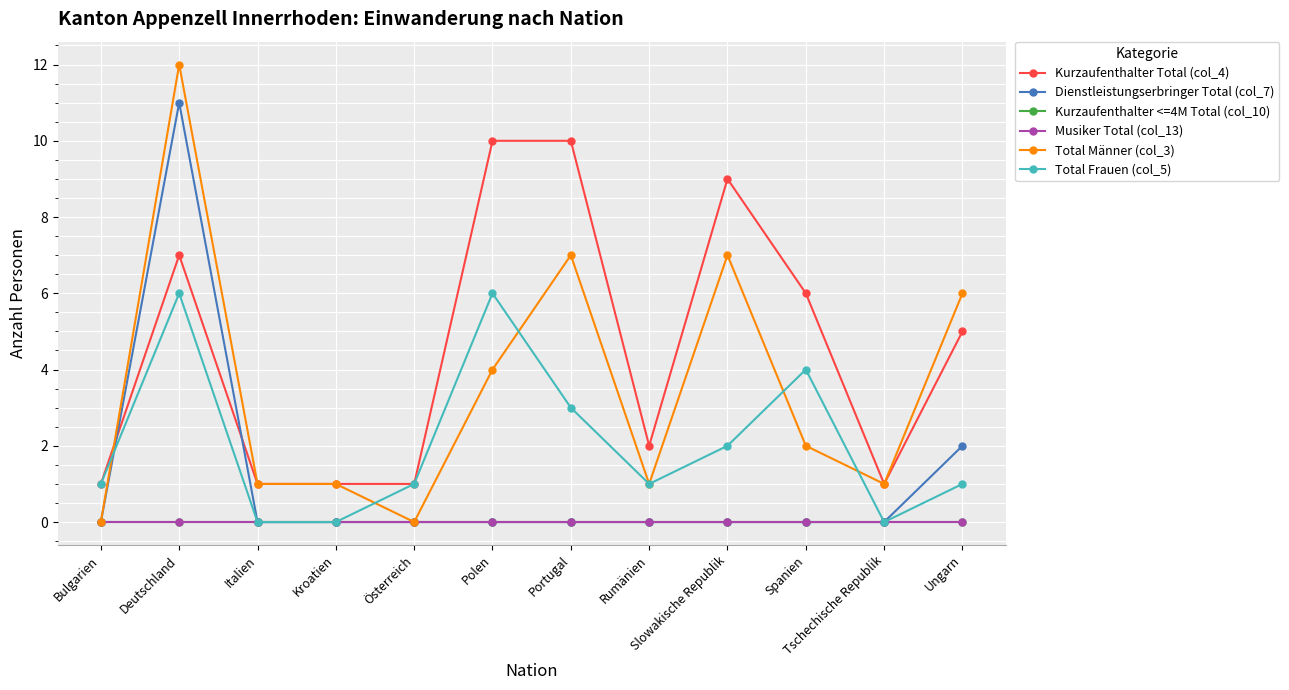

What is the total value across all series at Portugal?

20